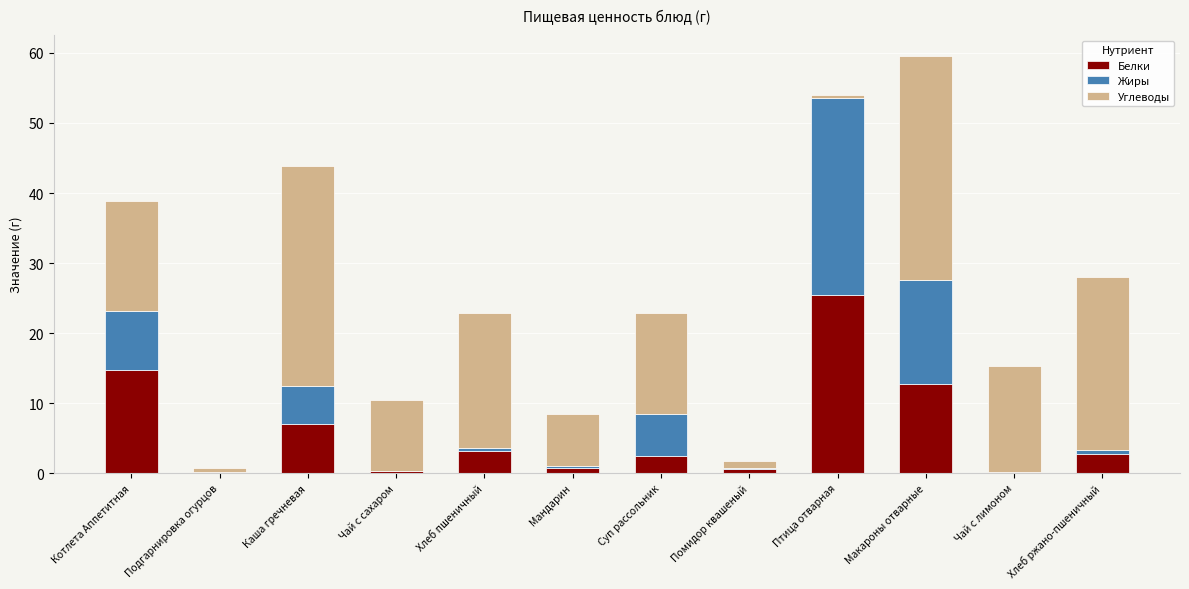

Are the bars horizontal?

No